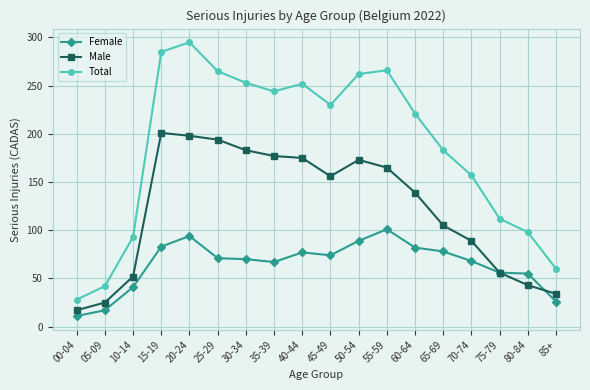

Rank the series by their average value, from lowest to highest.

Female, Male, Total